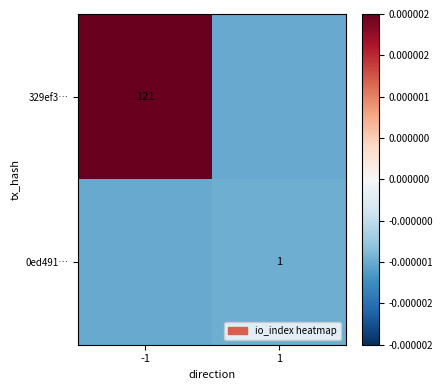

The value of 329ef3… at -1 is 190.4. True or false?

False